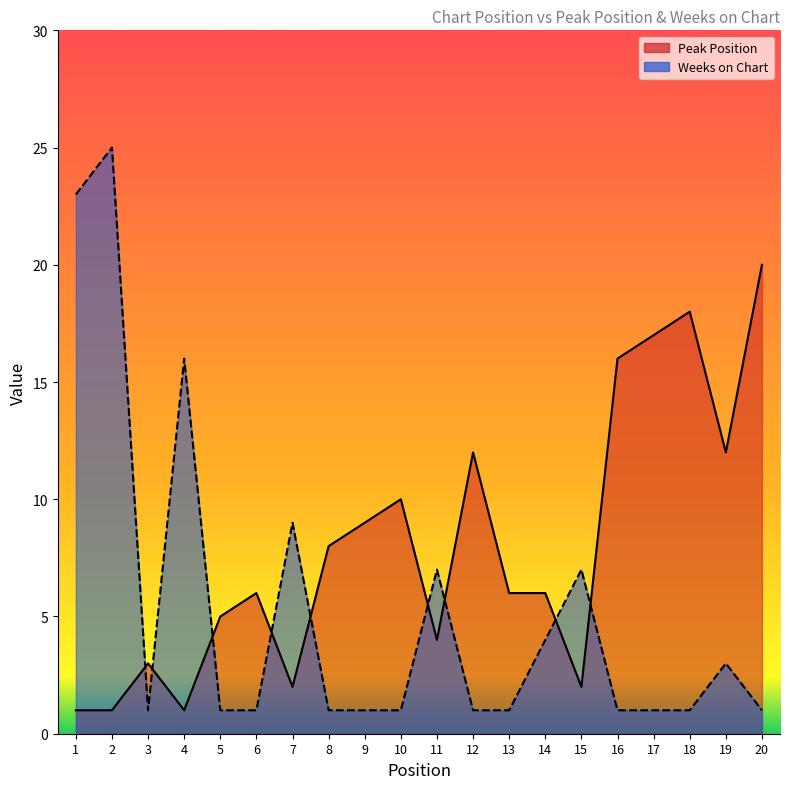

Where is the first local maximum for Peak Position?

3